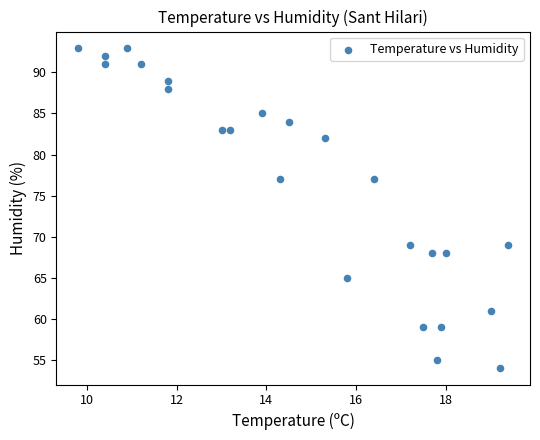

What is the range of Y values (max minus min)?

39